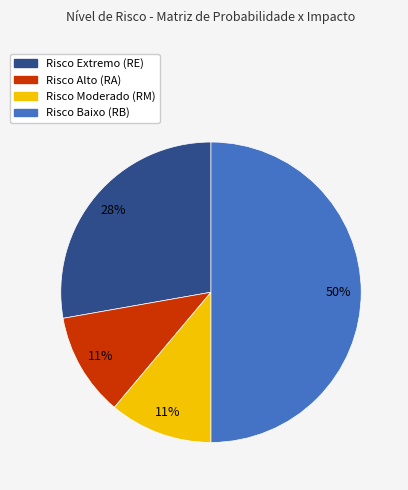

To the nearest percent, what is the difference between the largest and smallest slice percentages?

39%